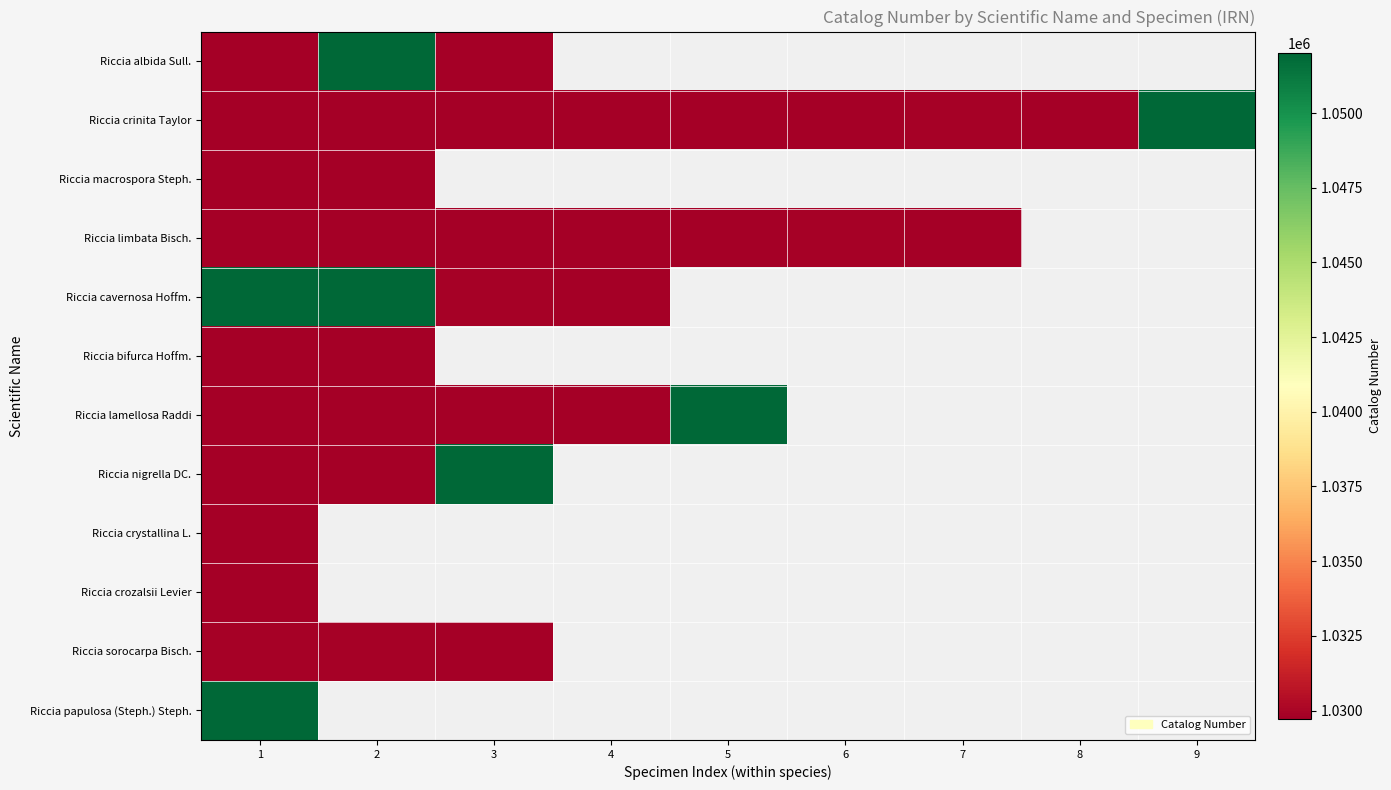

What is the smallest value displayed?

1029727.0